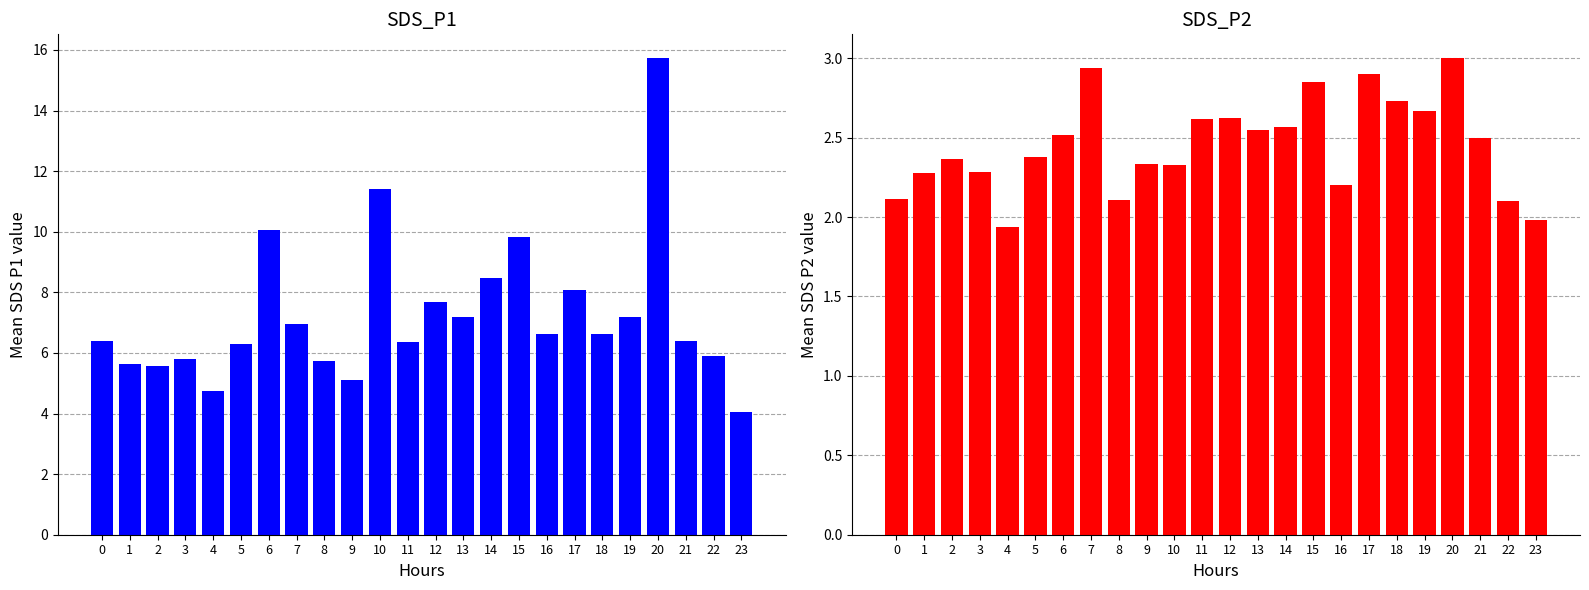

What is the value of the SDS_P1 bar at the 10th from the left?

5.1